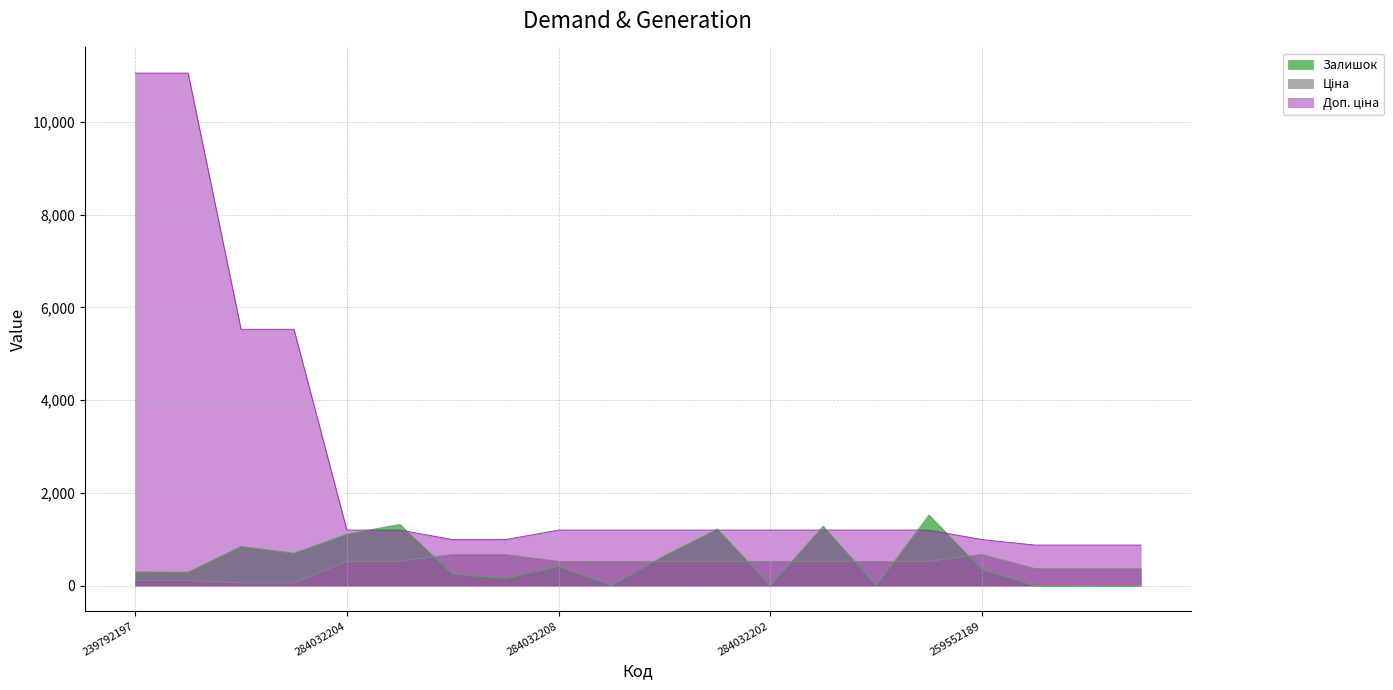

What is the label of the 8th point from the left?

259552212